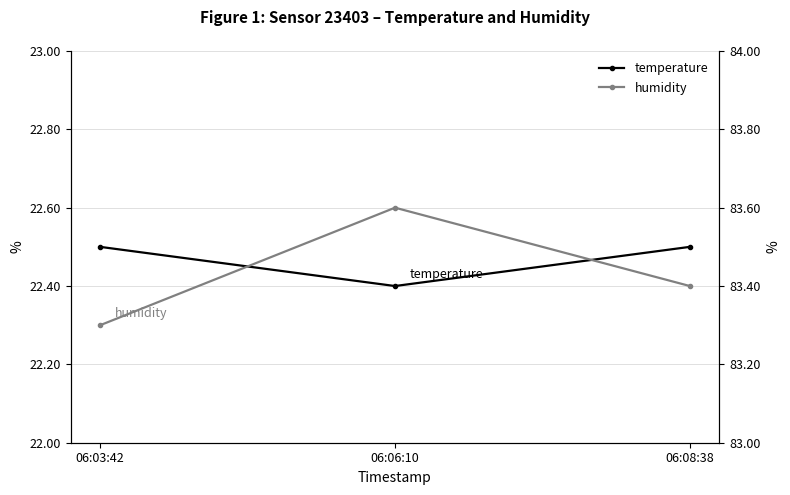

The humidity series shows 83.6 at 06:06:10. True or false?

True